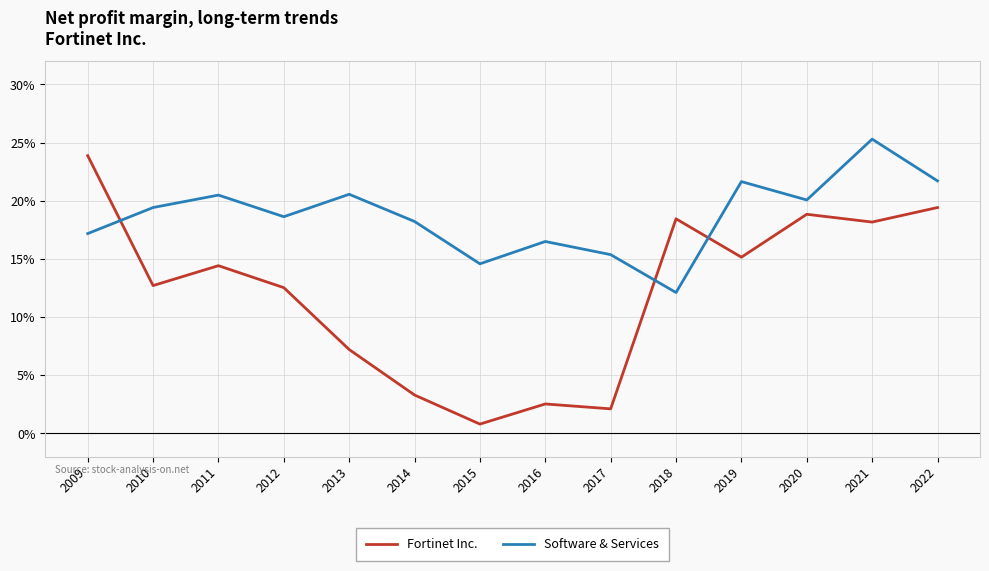

Which has a higher value, 2011 or 2019?

2019